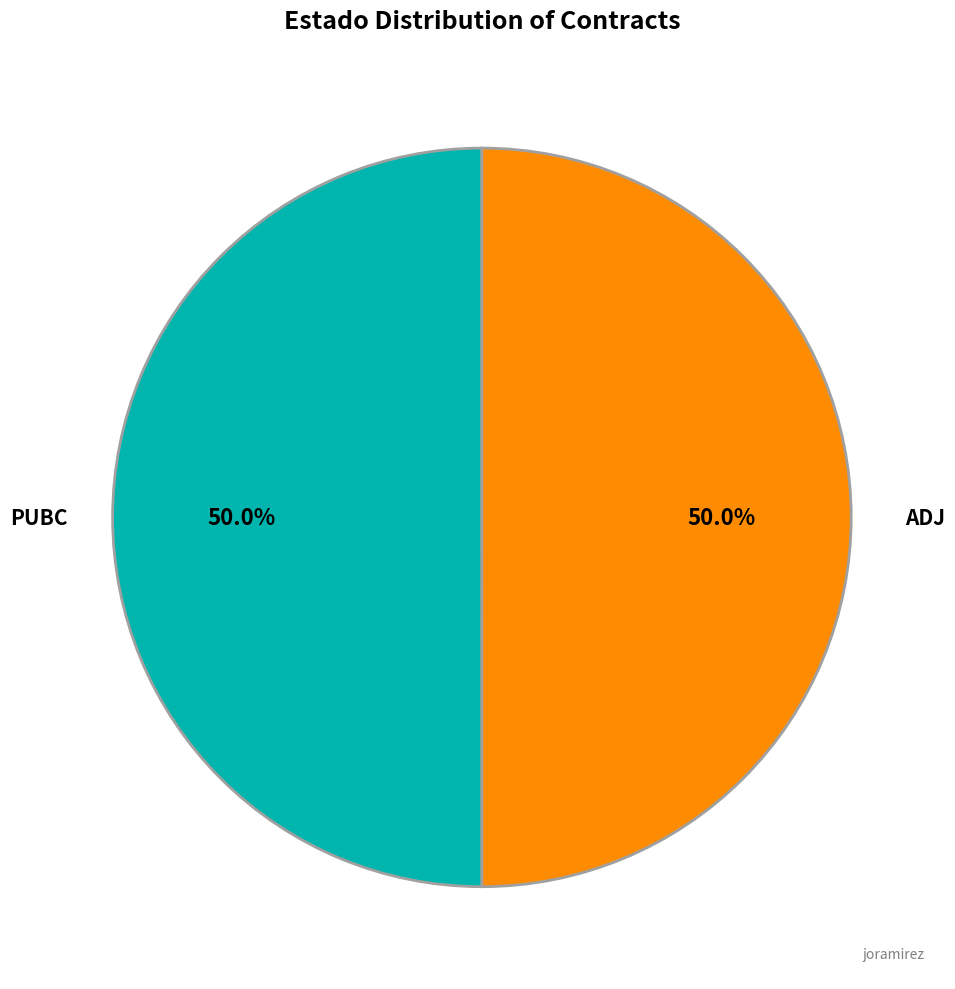

How many slices are in this pie chart?

2